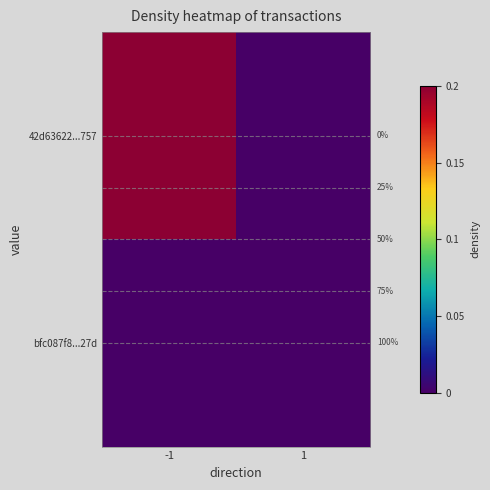

How many series are shown in this chart?

2